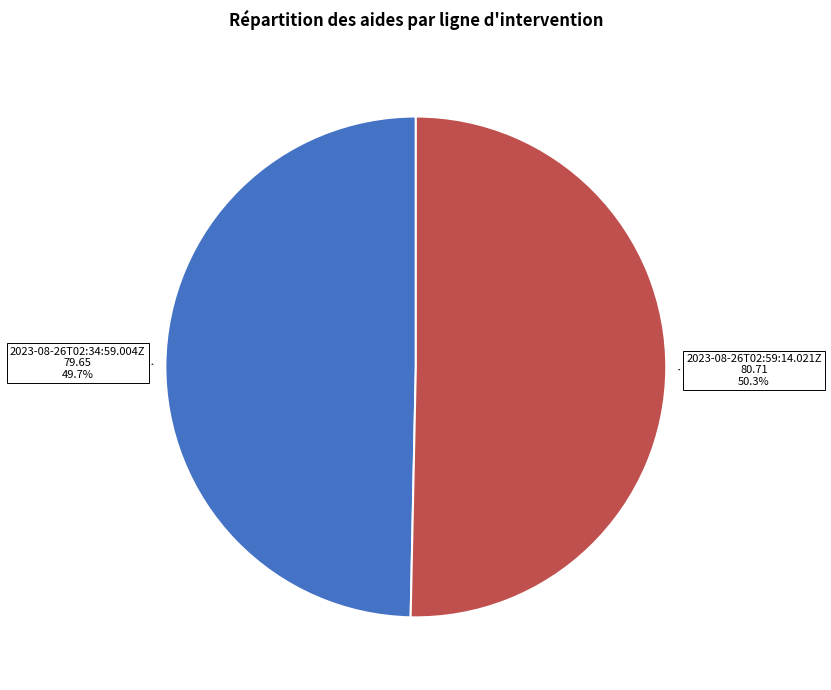

To the nearest percent, what is the difference between the largest and smallest slice percentages?

1%